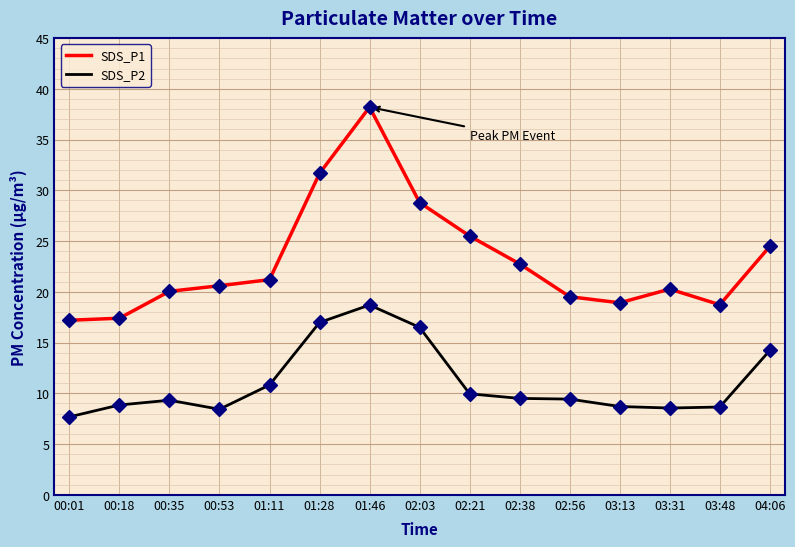

At which category does SDS_P2 reach its first local peak?

00:35